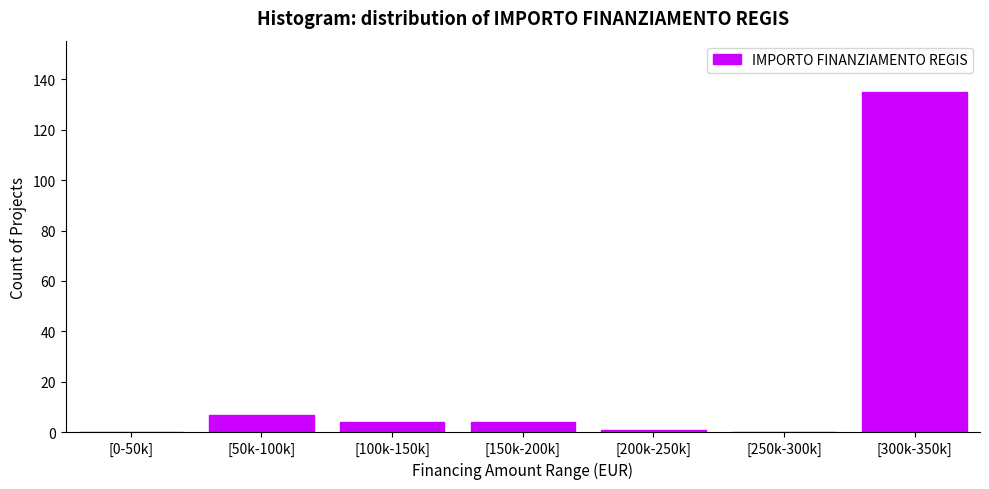

Reading left to right, extract all data points from this chart.

[0-50k]=0	[50k-100k]=7	[100k-150k]=4	[150k-200k]=4	[200k-250k]=1	[250k-300k]=0	[300k-350k]=135